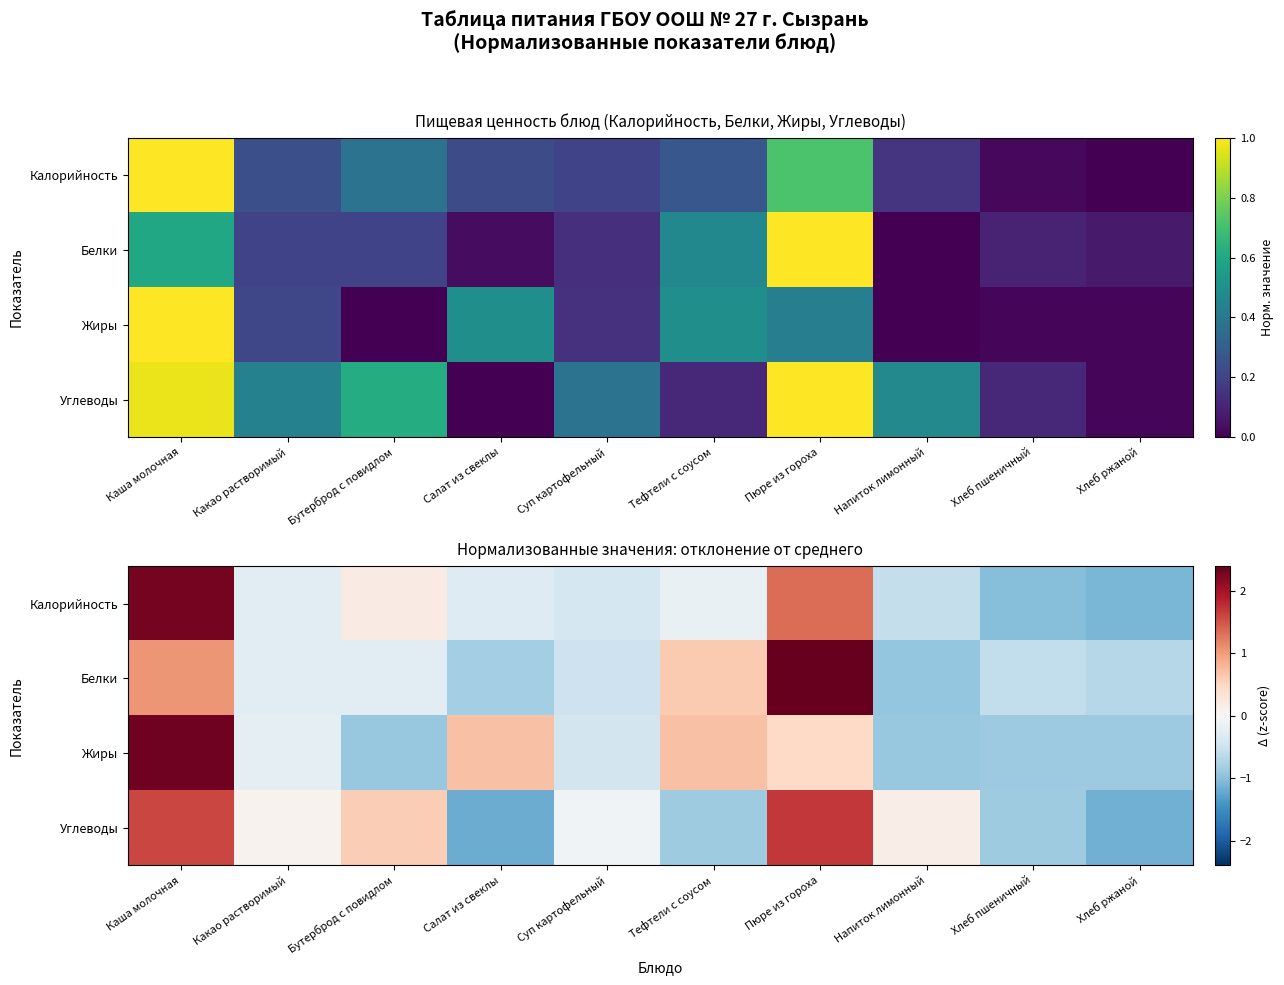

What is the difference between the second highest and minimum values in the Жиры series?

1.6